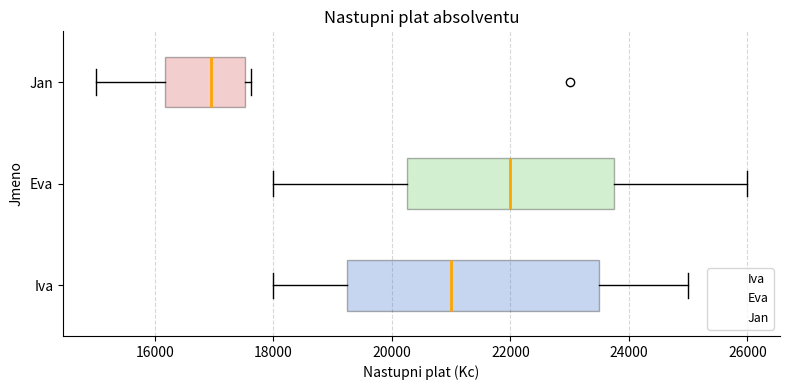

Reading bottom to top, read every box against the x-axis: the position of its median line, the range the box covers, and the ends of its whiskers. The values are not printed on the chart, so give them approximately, as read against the axis.

Iva: median 21000, box 19200 to 23600, whiskers 18000 to 25000
Eva: median 22000, box 20200 to 23800, whiskers 18000 to 26000
Jan: median 17000, box 16200 to 17600, whiskers 15000 to 17600 (just right of the box's right edge)